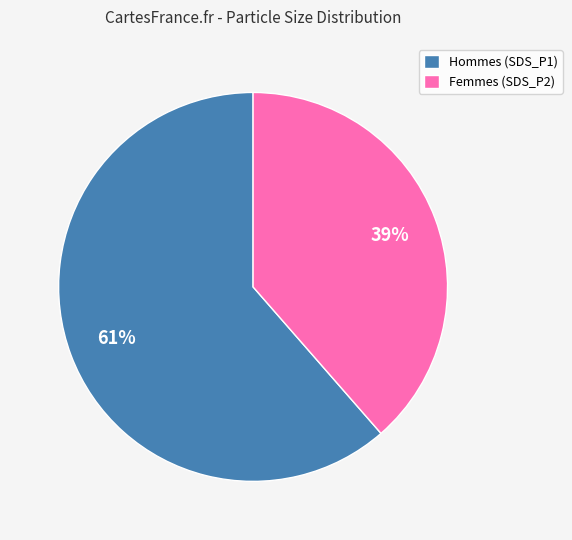

Which has a higher value, Hommes (SDS_P1) or Femmes (SDS_P2)?

Hommes (SDS_P1)